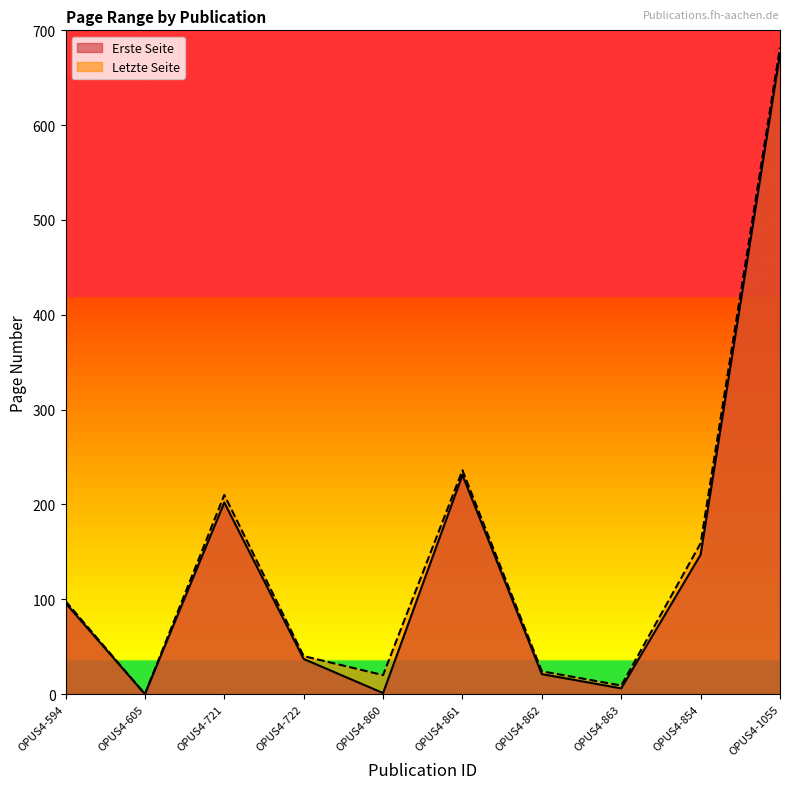

True or false: Erste Seite has more than 2 interior local peaks.

False